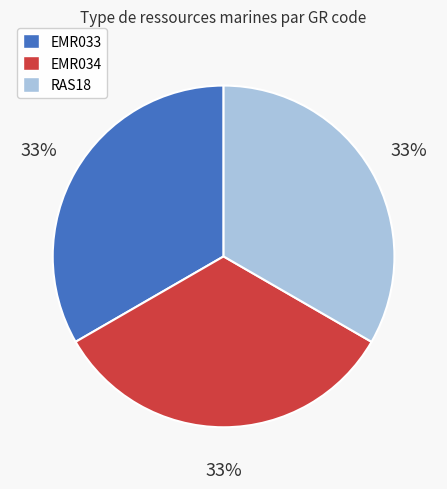

Is there any slice that represents more than half of the pie?

No